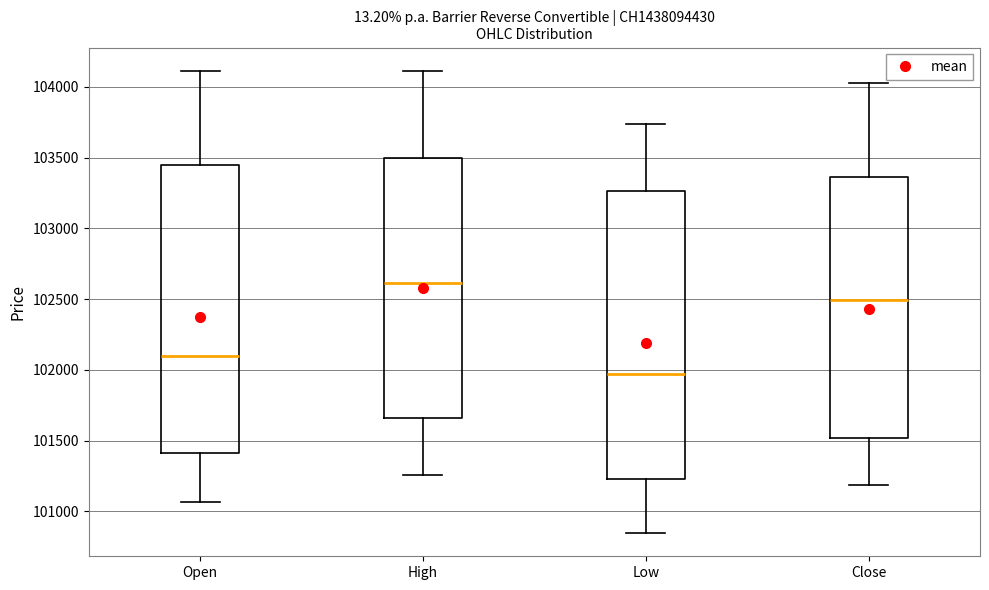

Which box's median line is the highest?

High